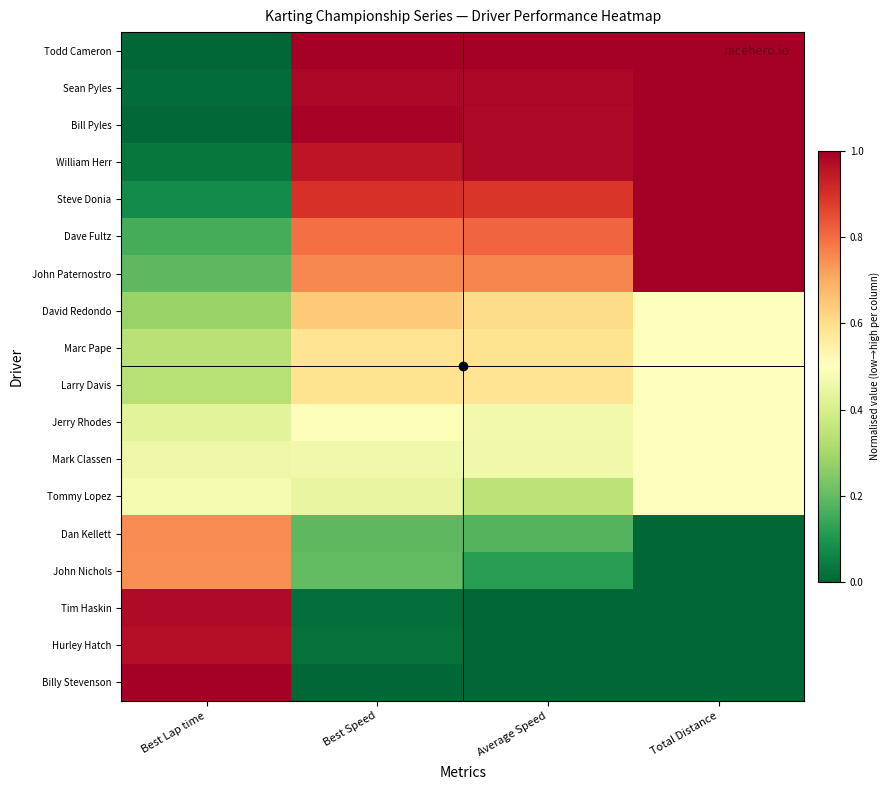

Count the number of categories in the chart.

4